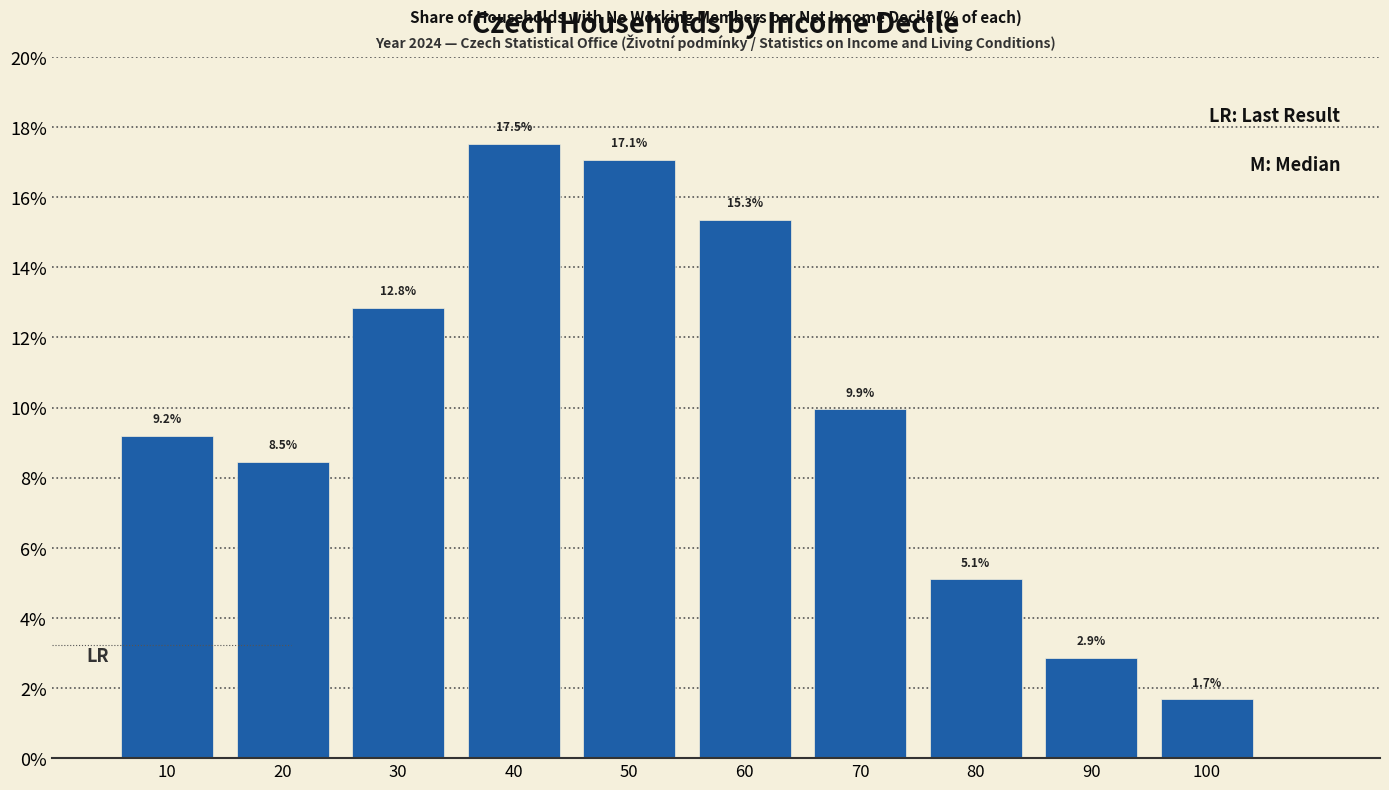

Reading left to right, transcribe all the data shown in this chart.

9.2	8.5	12.8	17.5	17.1	15.3	9.9	5.1	2.9	1.7